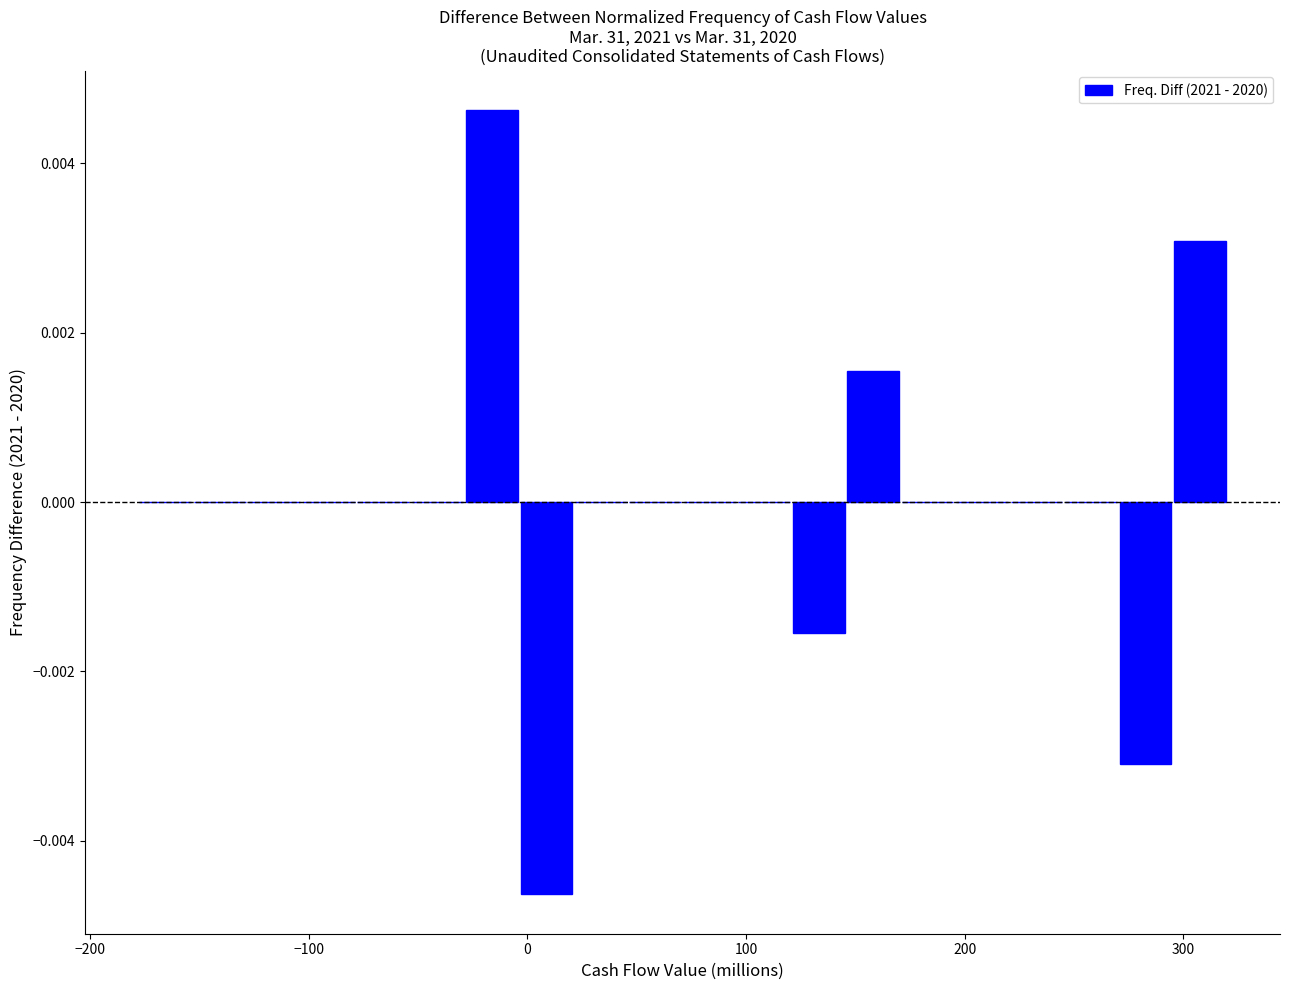

Around what value on the x-axis is the tallest bar? Give the approximate position of its centre, as read against the axis.

-20